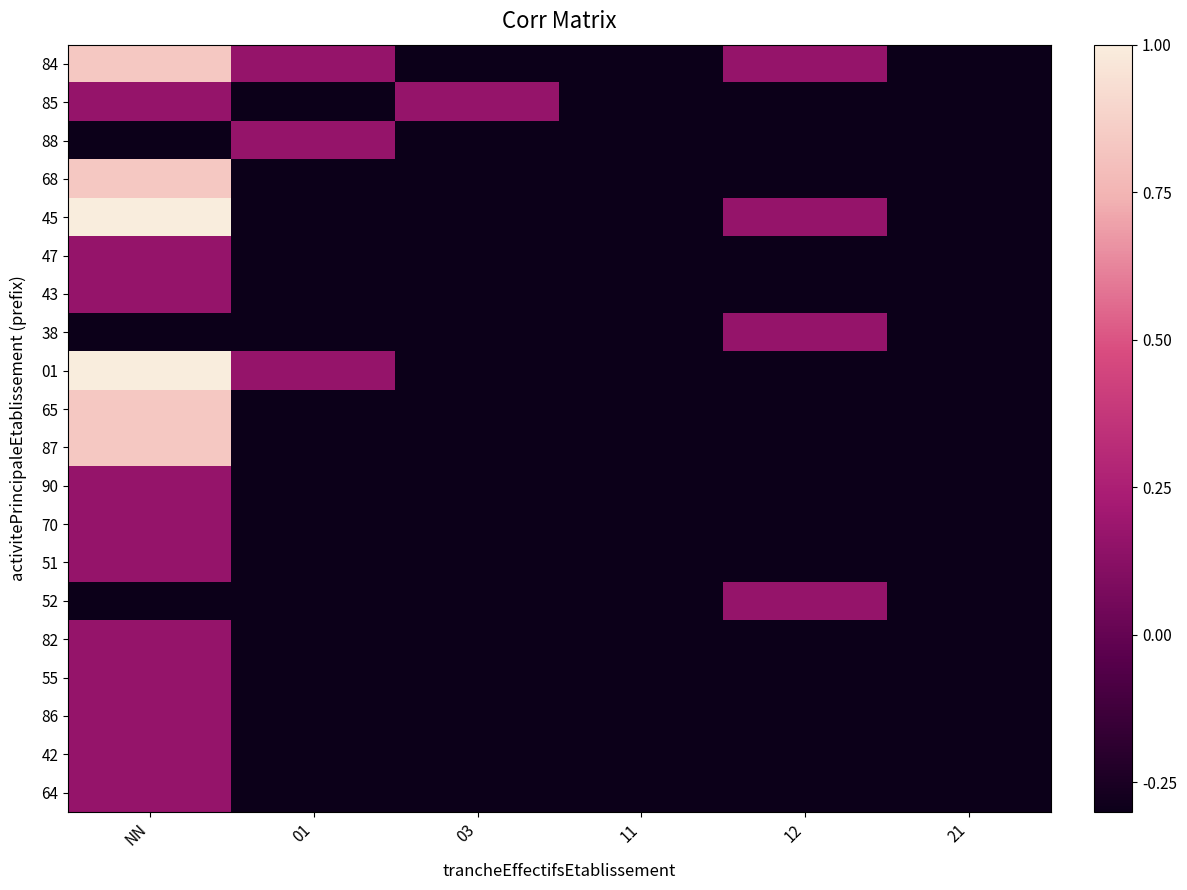

Which series has the largest range (max minus min)?

45